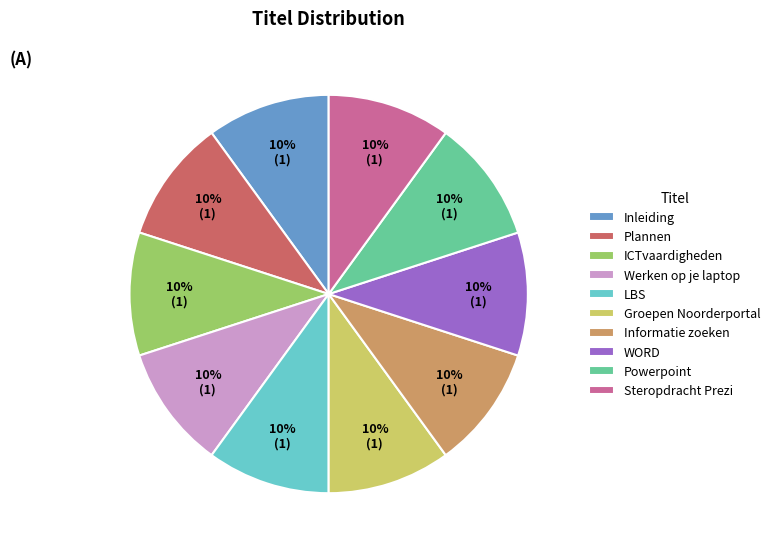

Do Groepen Noorderportal and Steropdracht Prezi together represent more than half of the pie?

No